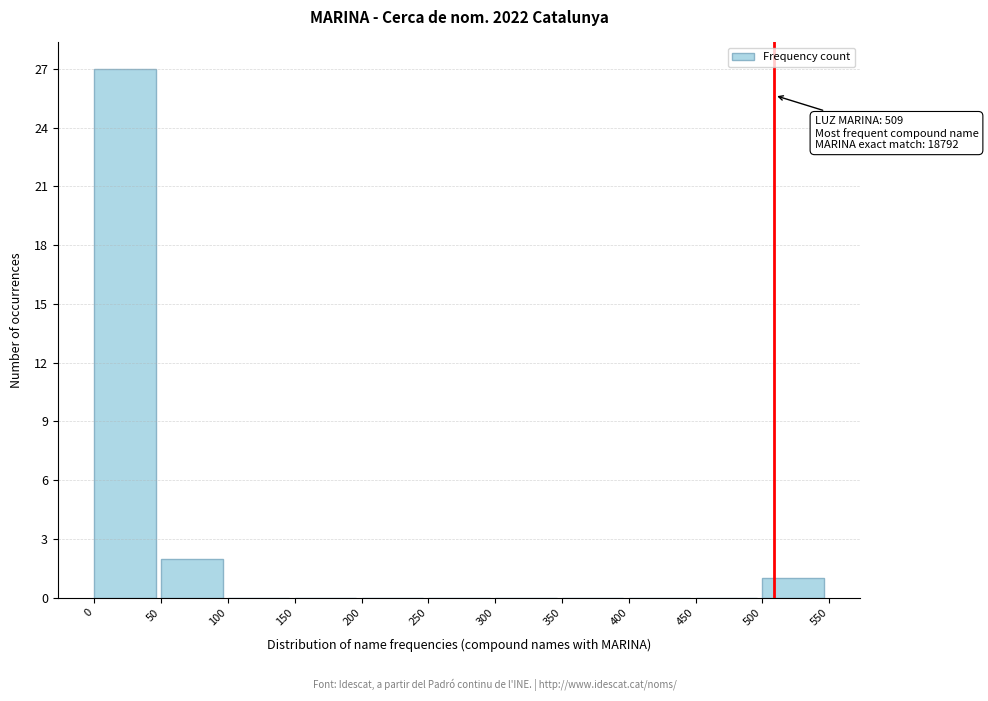

Over which range of the x-axis is the bar tallest?

0 to 50